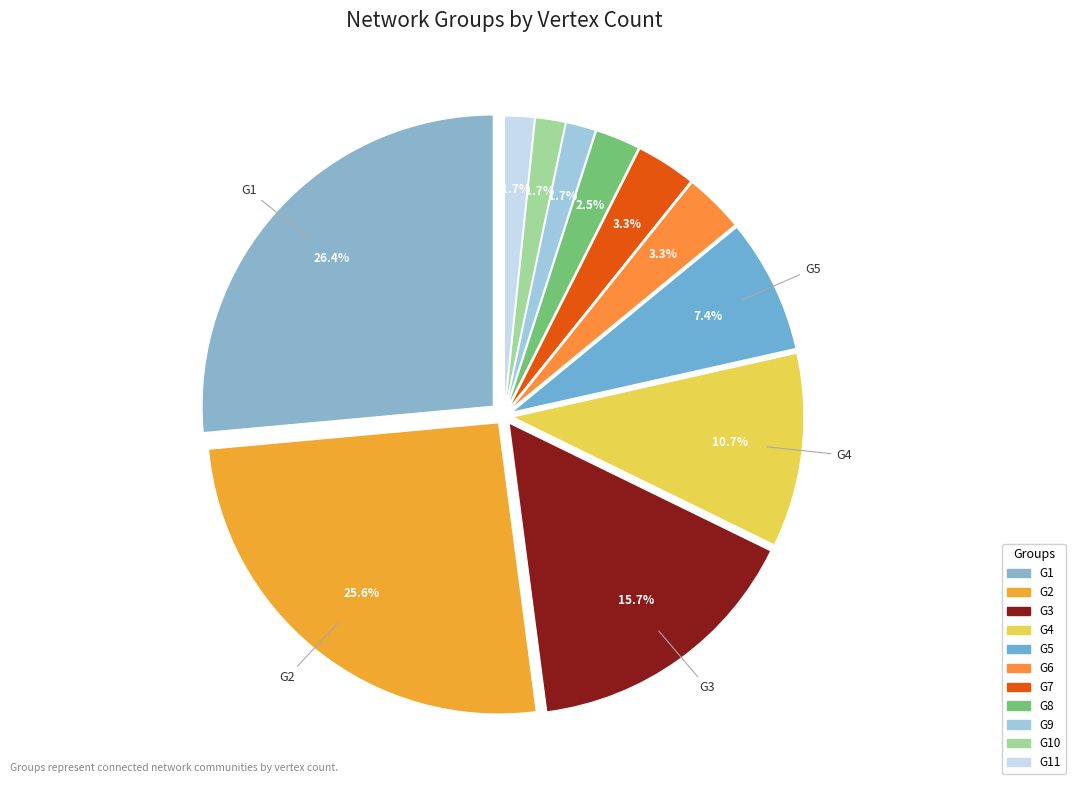

What percentage is the G11 slice, to the nearest percent?

2%